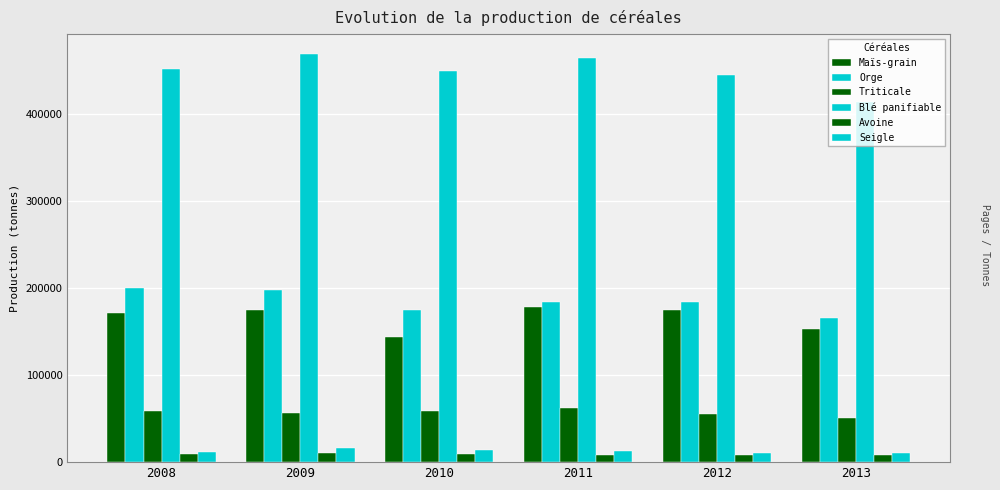

How many categories are shown in the chart?

6